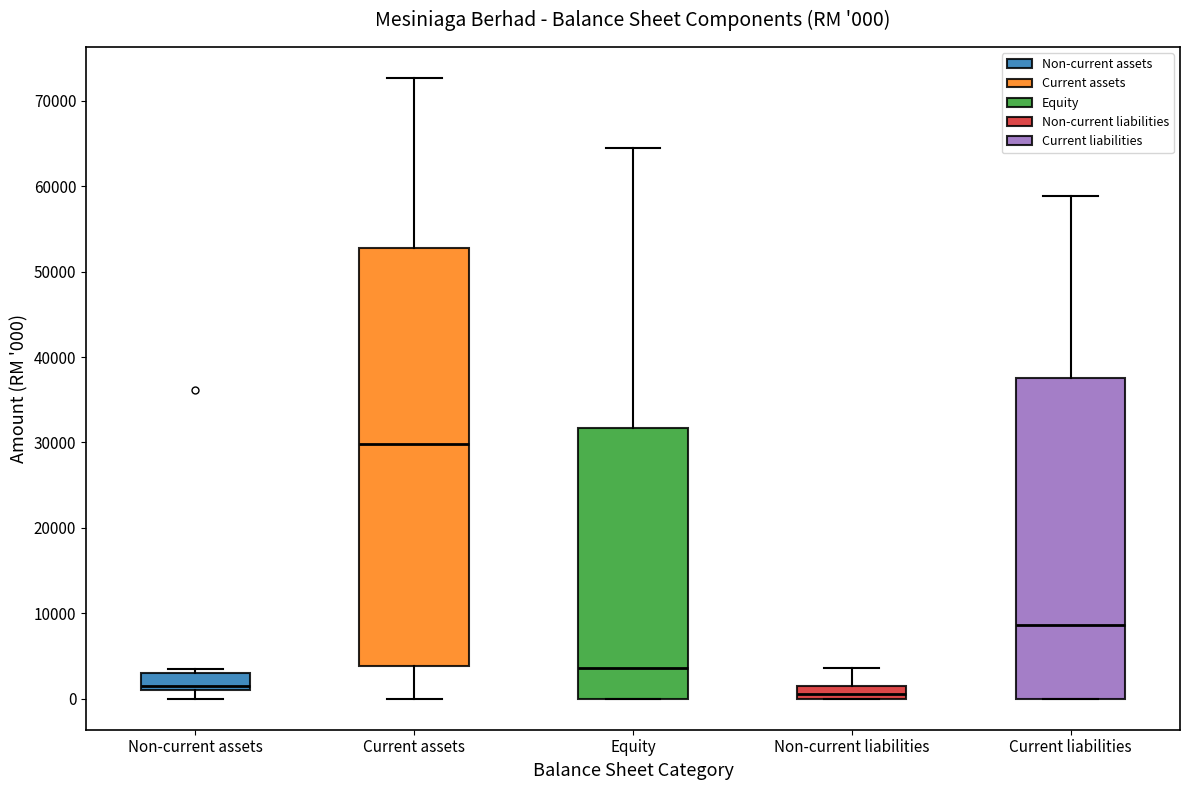

Which box's median line is the highest?

Current assets